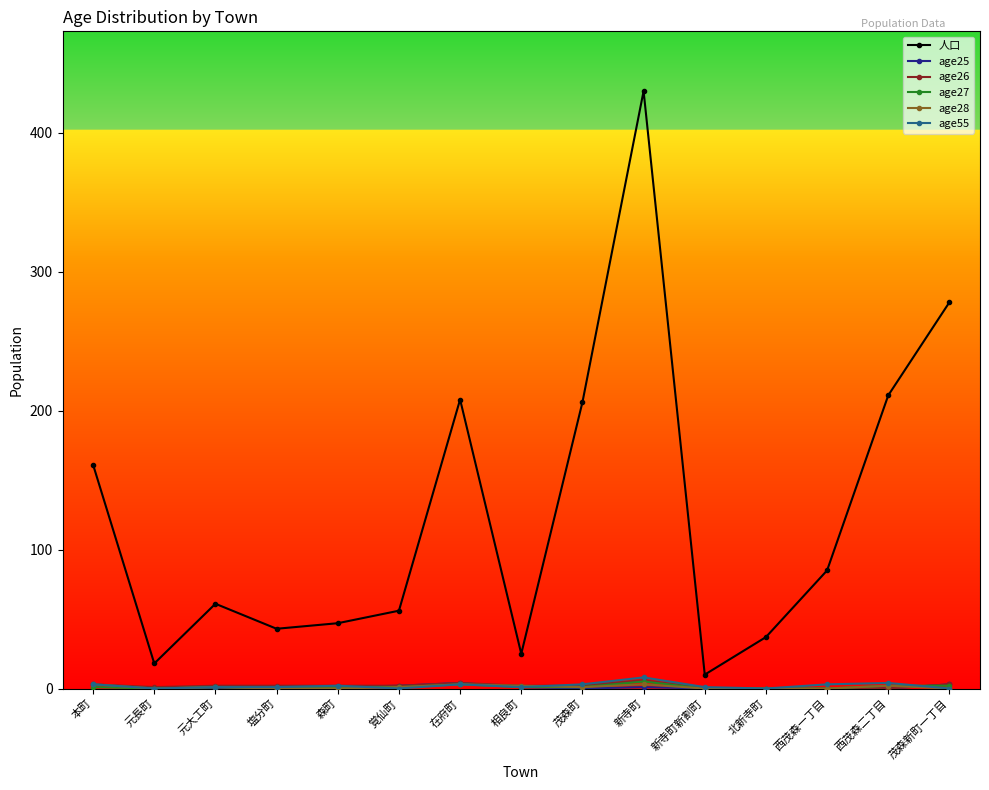

What is the average value of the 人口 series?

125